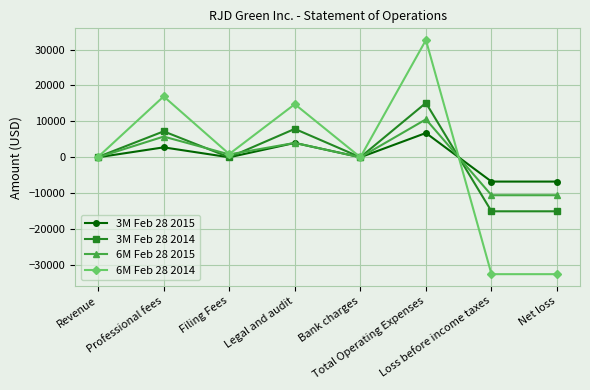

What is the sum of all 6M Feb 28 2014 values?

303